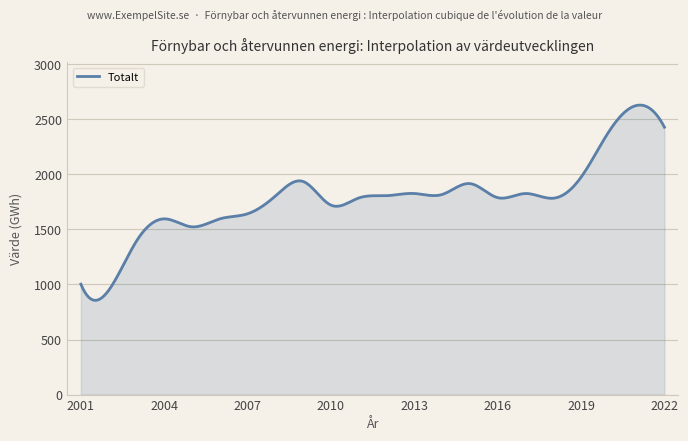

What is the difference between the maximum and minimum values?

1772.5